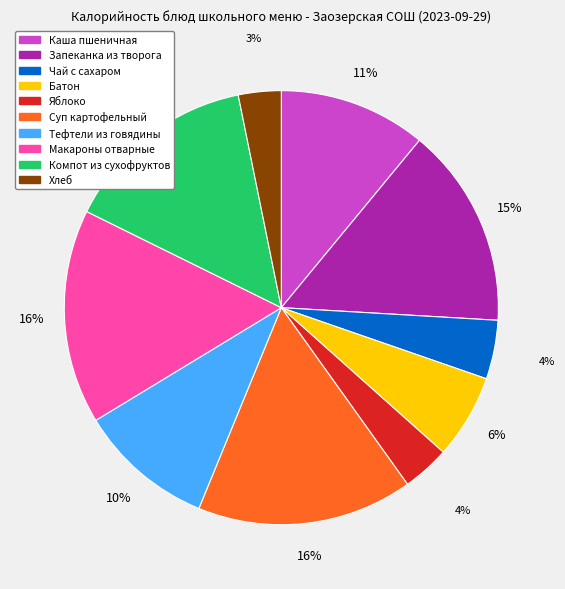

Between Макароны отварные and Запеканка из творога, which is larger?

Макароны отварные